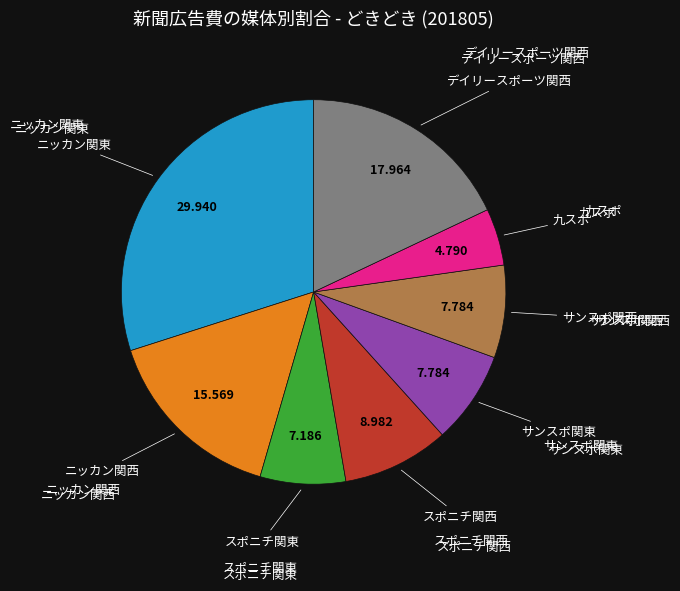

Is there a majority slice in this chart?

No